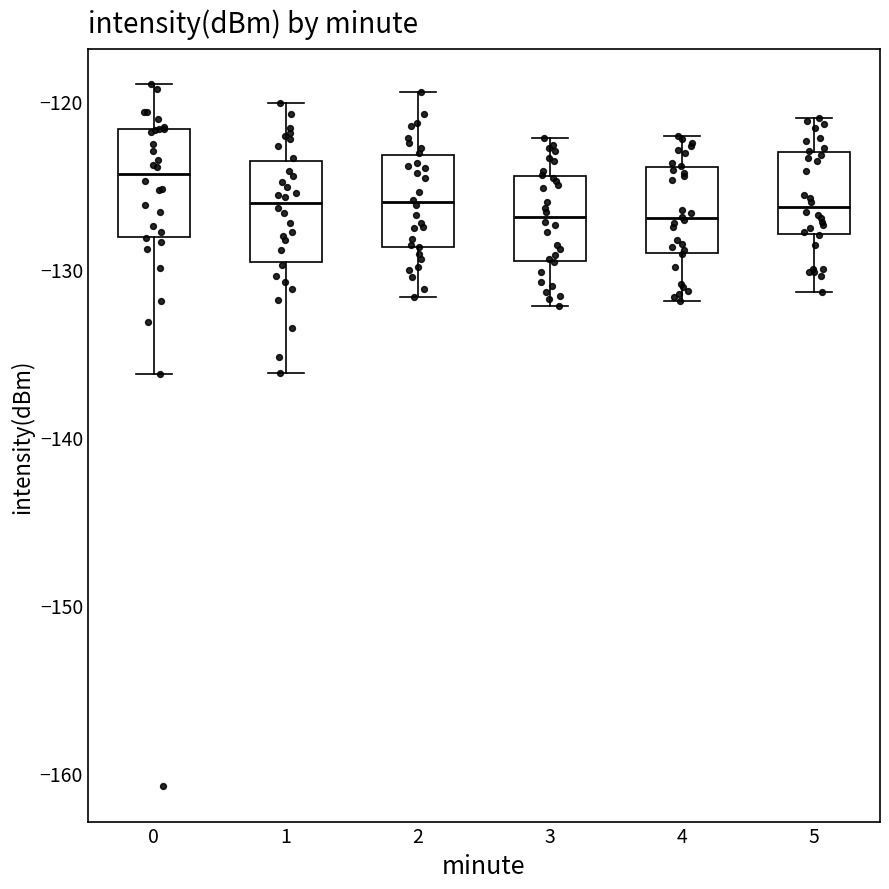

Reading left to right, read every box against the y-axis: the position of its median line, the range the box covers, and the ends of its whiskers. The values are not printed on the chart, so give them approximately, as read against the axis.

0: median -124, box -128 to -122, whiskers -136 to -119
1: median -126, box -130 to -124, whiskers -136 to -120
2: median -126, box -129 to -123, whiskers -132 to -119
3: median -127, box -130 to -124, whiskers -132 to -122
4: median -127, box -129 to -124, whiskers -132 to -122
5: median -126, box -128 to -123, whiskers -131 to -121